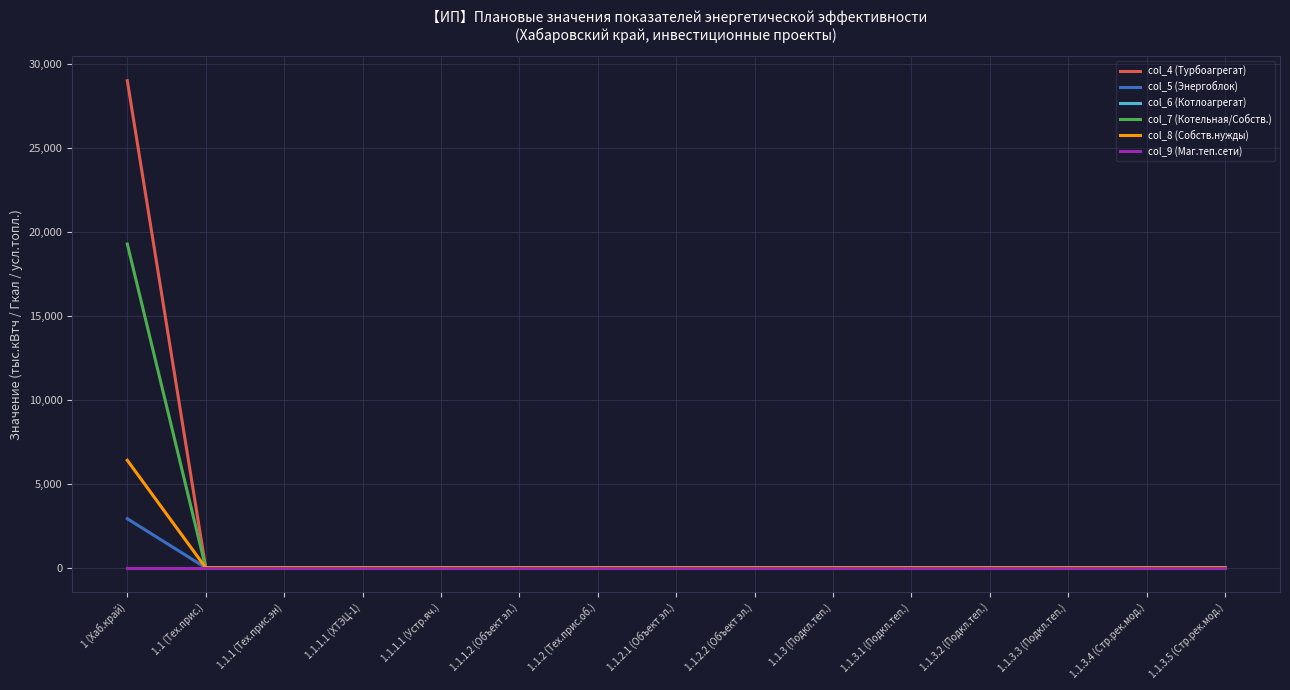

Is the value of col_6 (Котлоагрегат) at 1.1.3.1 (Подкл.теп.) greater than the value of col_4 (Турбоагрегат) at 1.1.2 (Тех.прис.об.)?

No